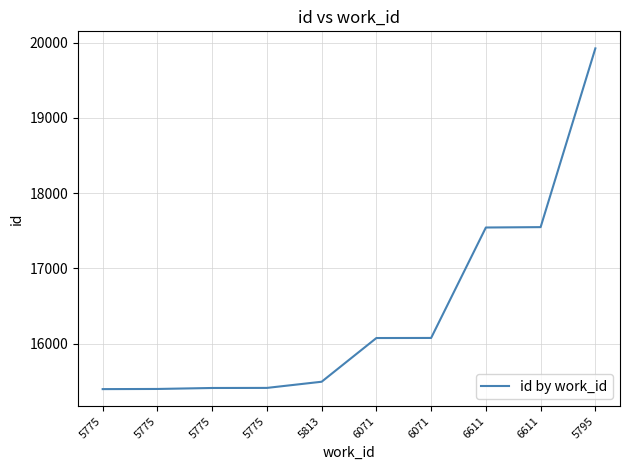

Does the chart have visible grid lines?

Yes